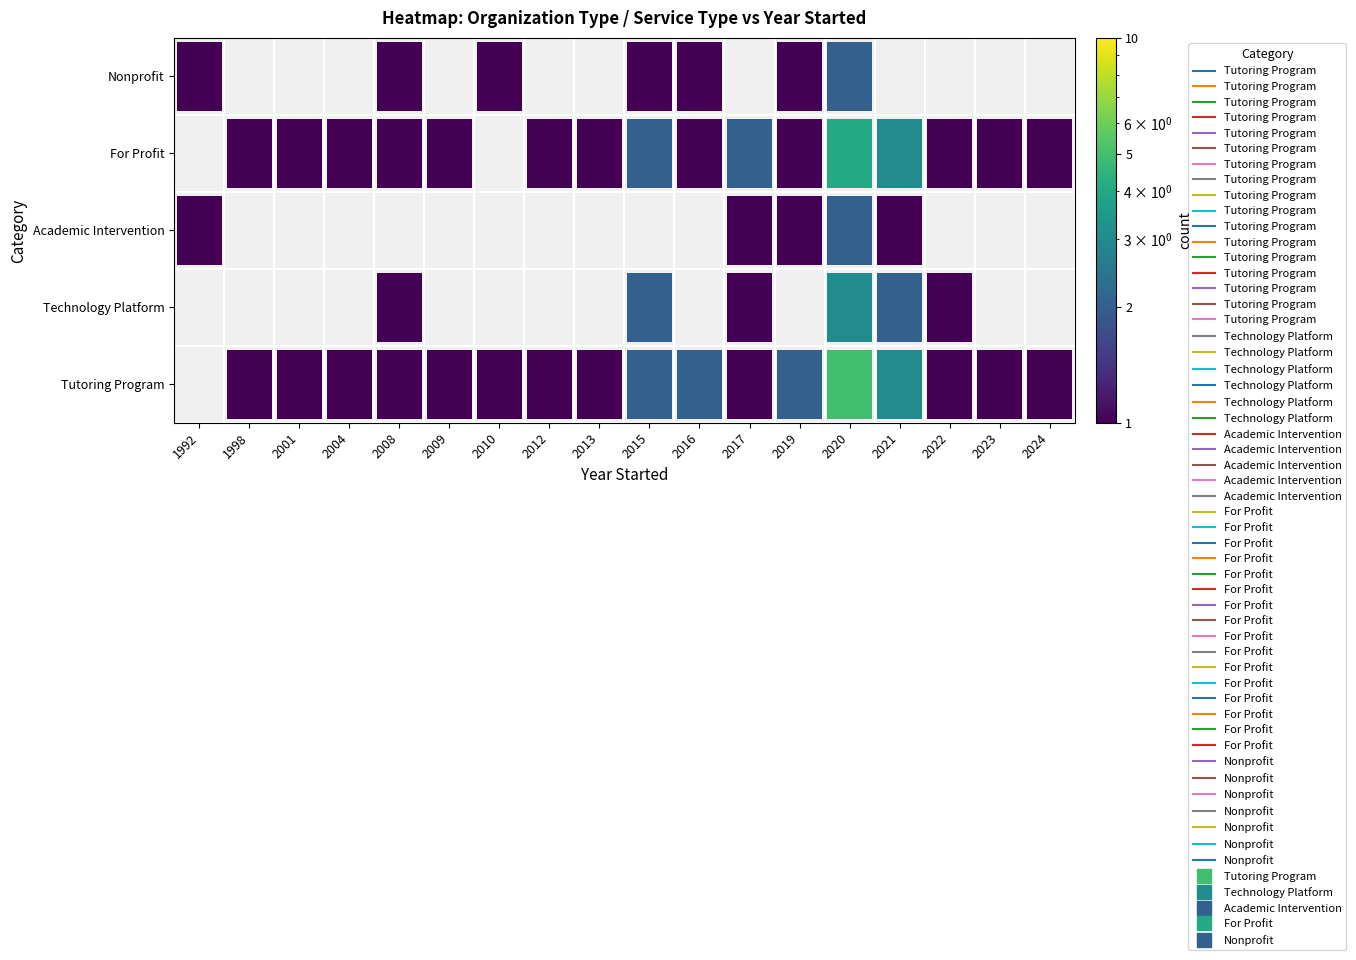

Rank the series at 1998 from highest to lowest value.

Tutoring Program, For Profit, Technology Platform, Academic Intervention, Nonprofit